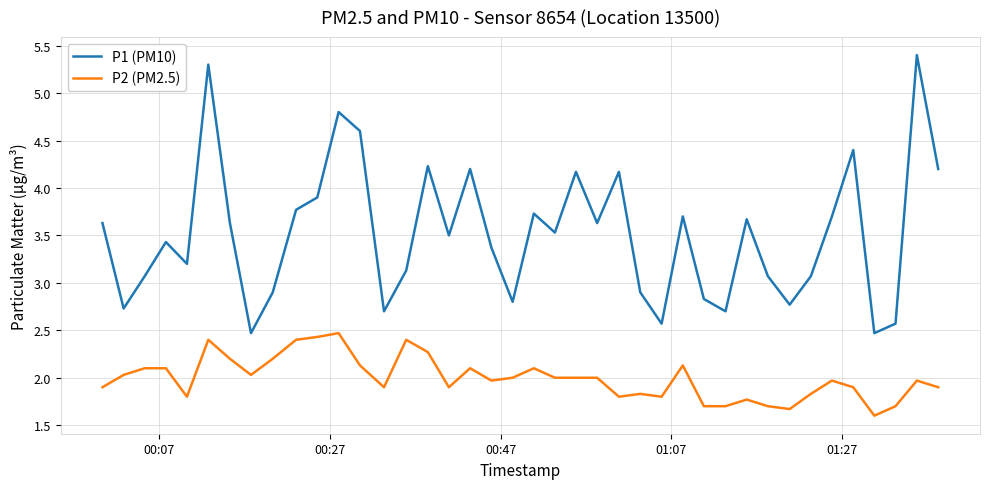

Rank the series by their maximum value, from highest to lowest.

P1 (PM10), P2 (PM2.5)